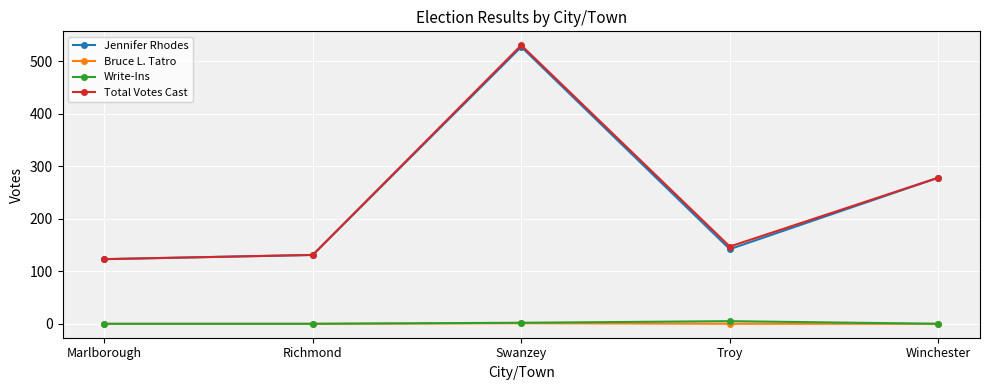

True or false: Write-Ins and Total Votes Cast intersect in this chart.

False